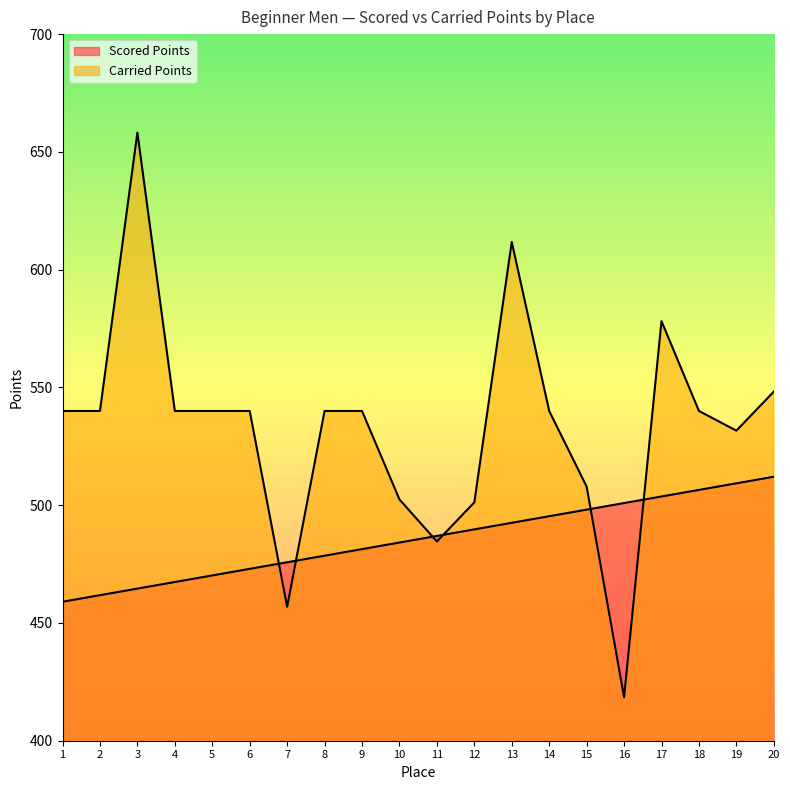

True or false: Scored Points and Carried Points cross at least once.

True